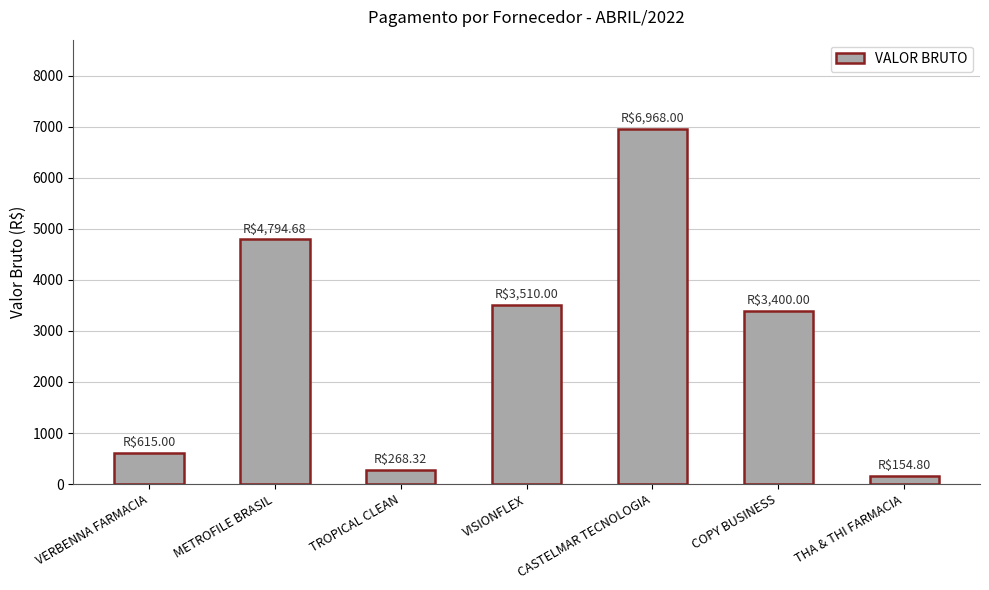

Are the bars grouped side by side (vs. stacked)?

No